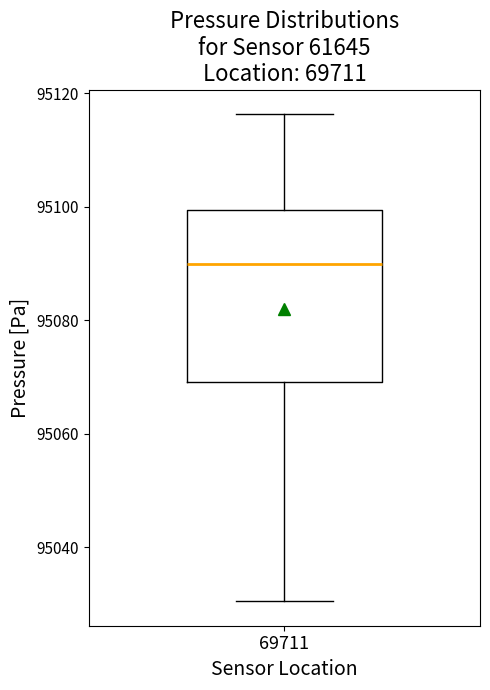

Transcribe this box plot: give where the median line is, the range the box spans, and where the two whiskers end, as read against the y-axis. The values are not printed on the chart, so give them approximately, as read against the axis.

median 95090, box 95070 to 95100, whiskers 95030 to 95116